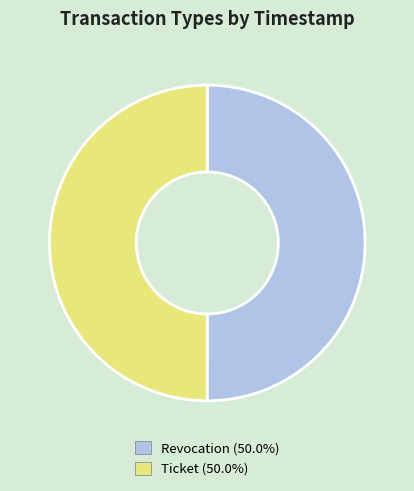

Do Ticket and Revocation together represent more than half of the pie?

Yes